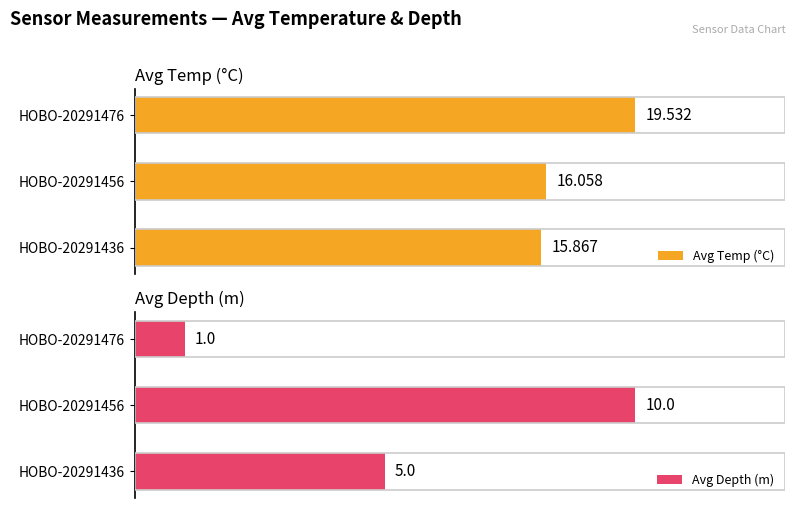

What is the average value of the Avg Depth (m) series?

5.3